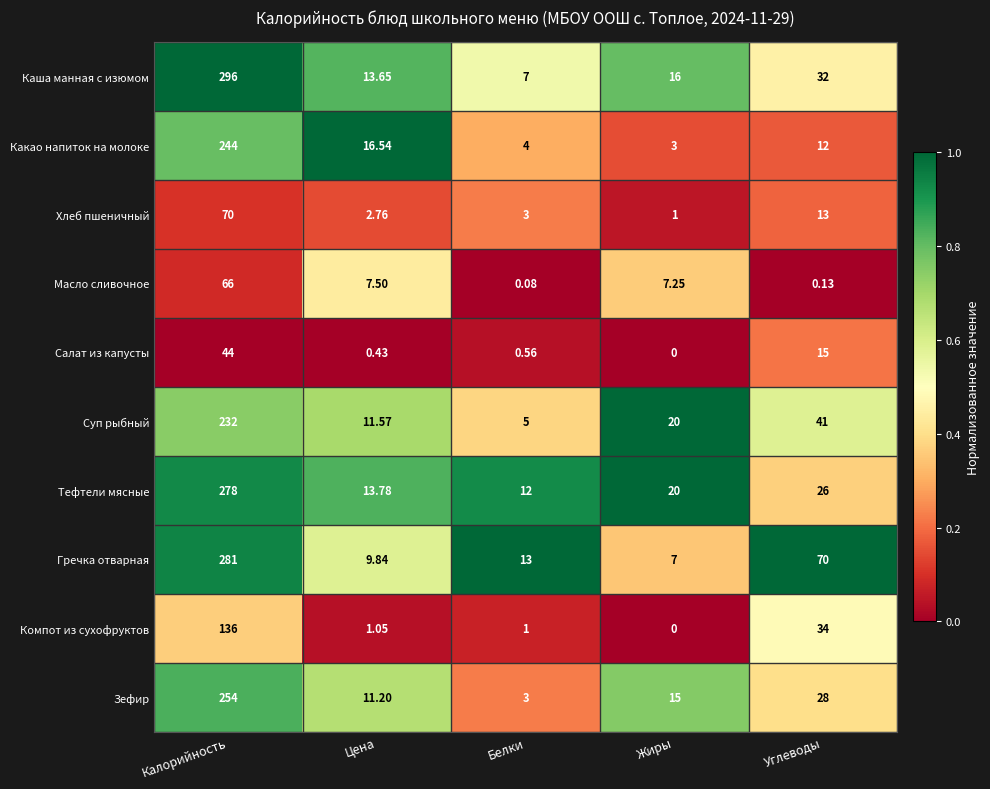

Which series has the largest range (max minus min)?

Каша манная с изюмом